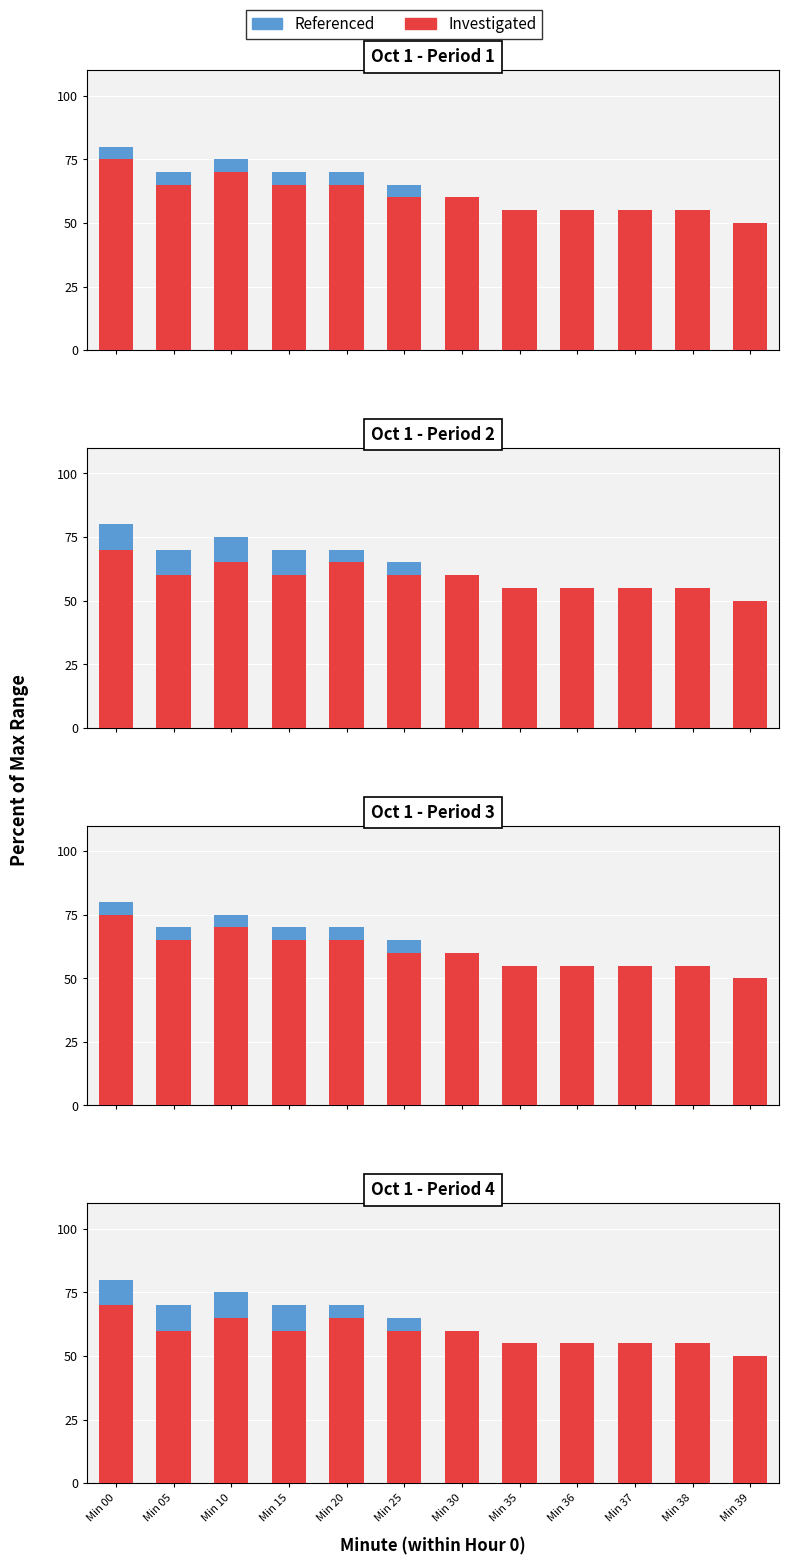

Which series has the widest spread of values?

Referenced